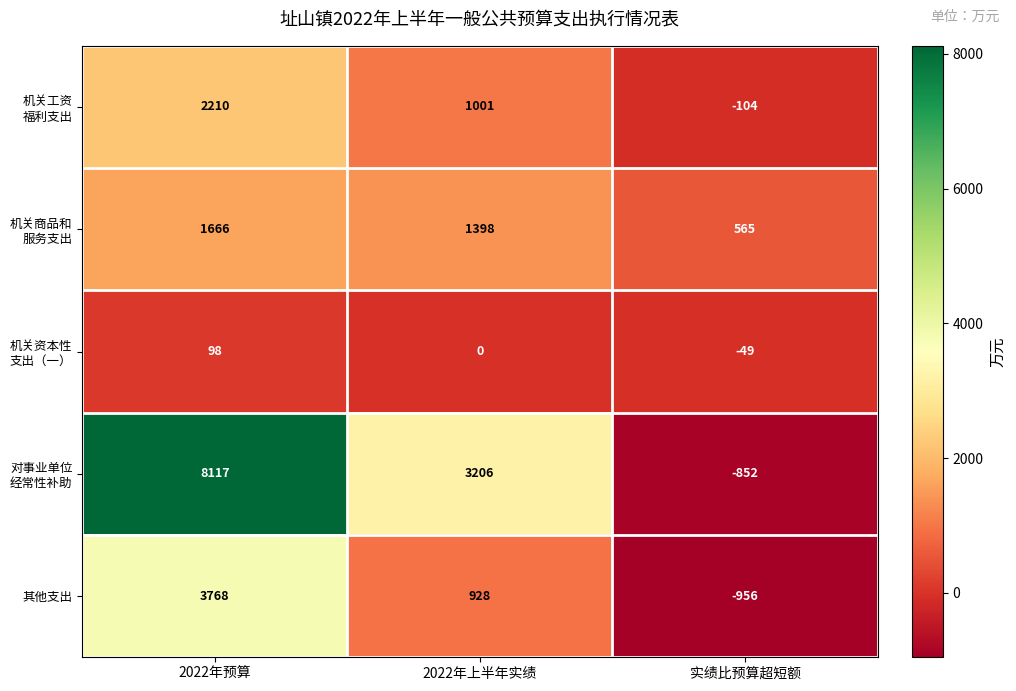

What is the minimum value shown in the chart?

-956